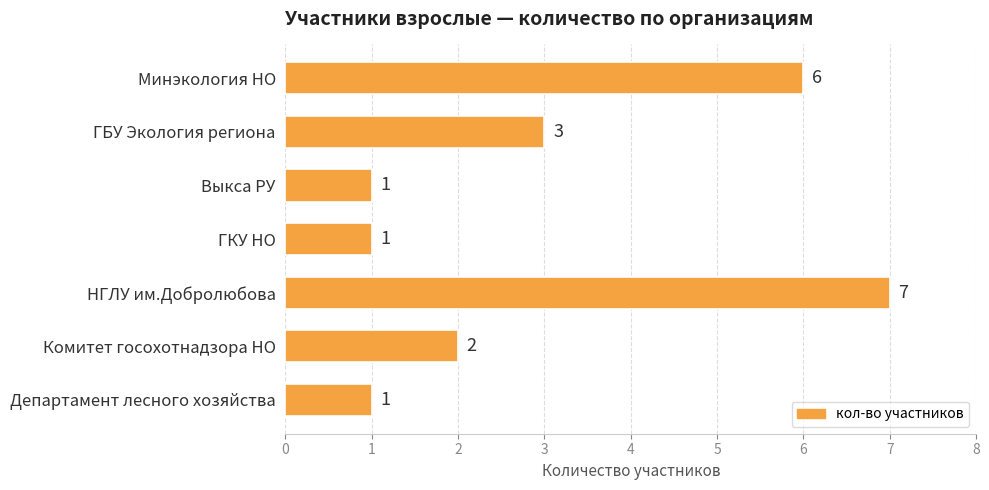

The value at ГБУ Экология региона is 3. True or false?

True